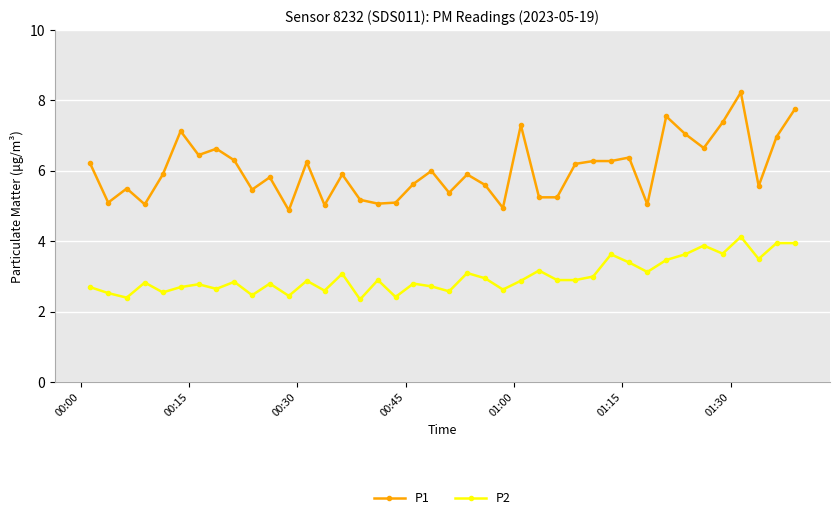

What is the maximum value shown in the chart?

8.2